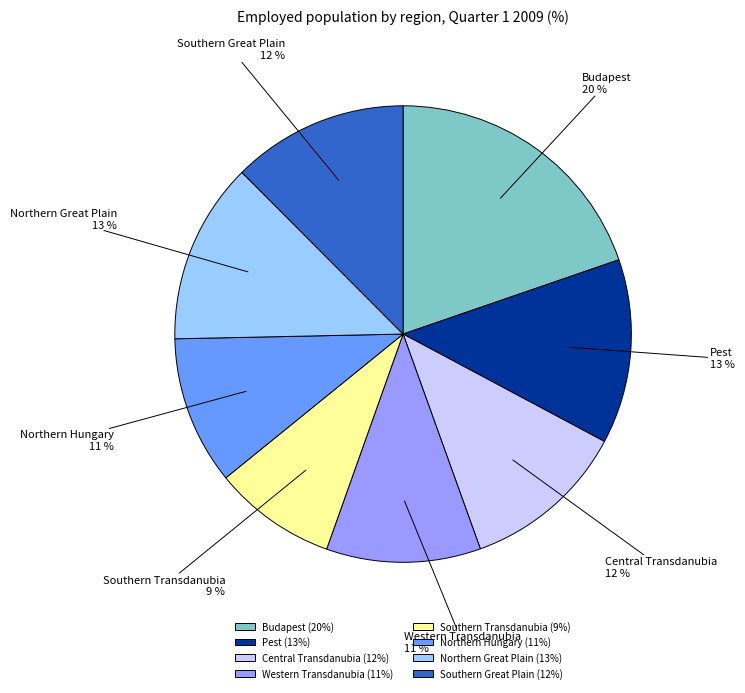

The Pest slice represents 13% of the pie. True or false?

True